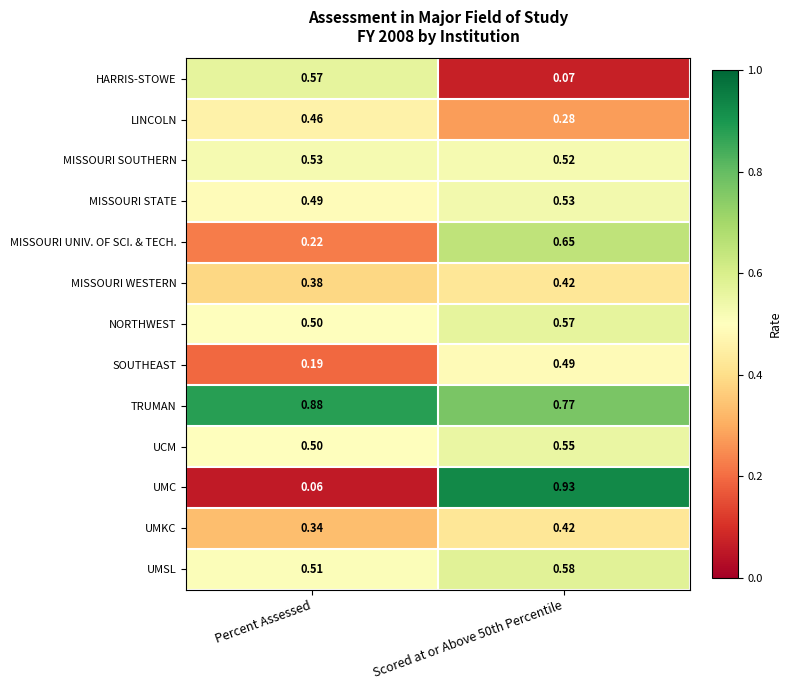

Where is UMSL nearest to the value 0?

Percent Assessed